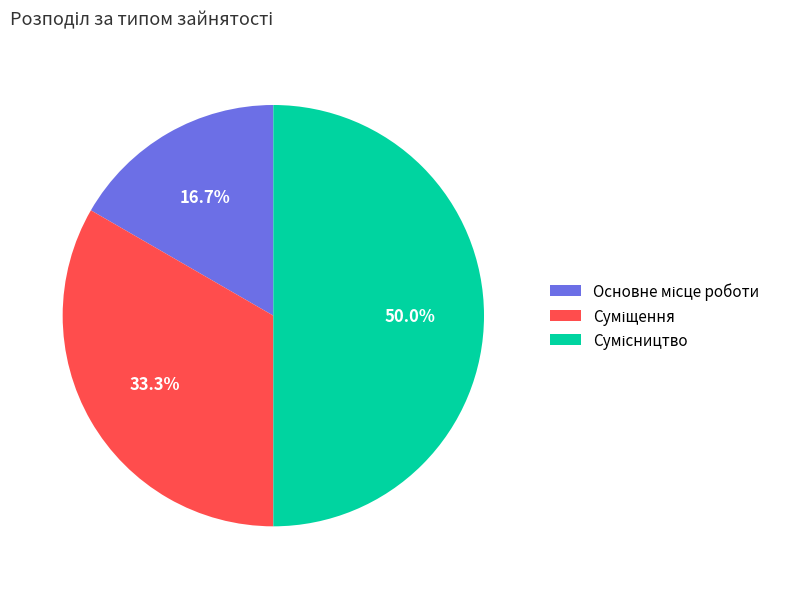

Rank the categories by value from highest to lowest.

Сумісництво, Суміщення, Основне місце роботи